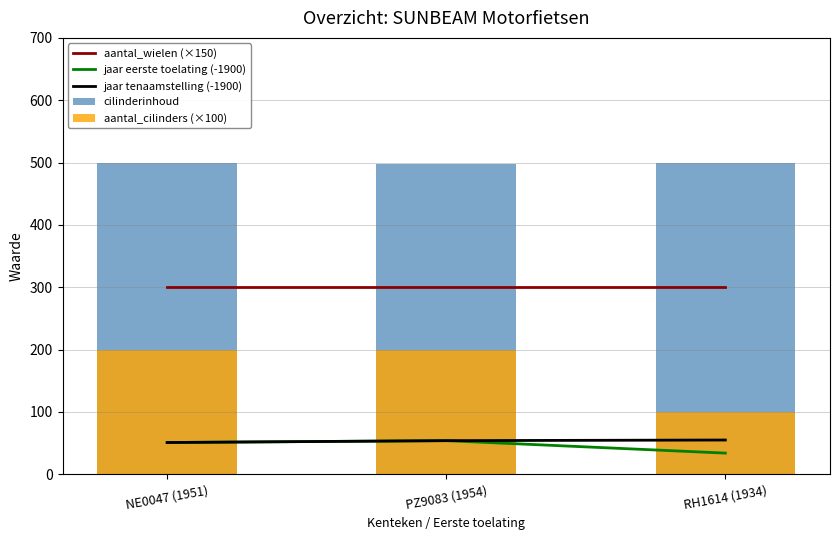

Reading left to right, transcribe all the data shown in this chart.

aantal_wielen (×150): NE0047 (1951)=300	PZ9083 (1954)=300	RH1614 (1934)=300
jaar eerste toelating (-1900): NE0047 (1951)=51	PZ9083 (1954)=54	RH1614 (1934)=34
jaar tenaamstelling (-1900): NE0047 (1951)=51	PZ9083 (1954)=54	RH1614 (1934)=55
cilinderinhoud: NE0047 (1951)=500	PZ9083 (1954)=498	RH1614 (1934)=500
aantal_cilinders (×100): NE0047 (1951)=200	PZ9083 (1954)=200	RH1614 (1934)=100